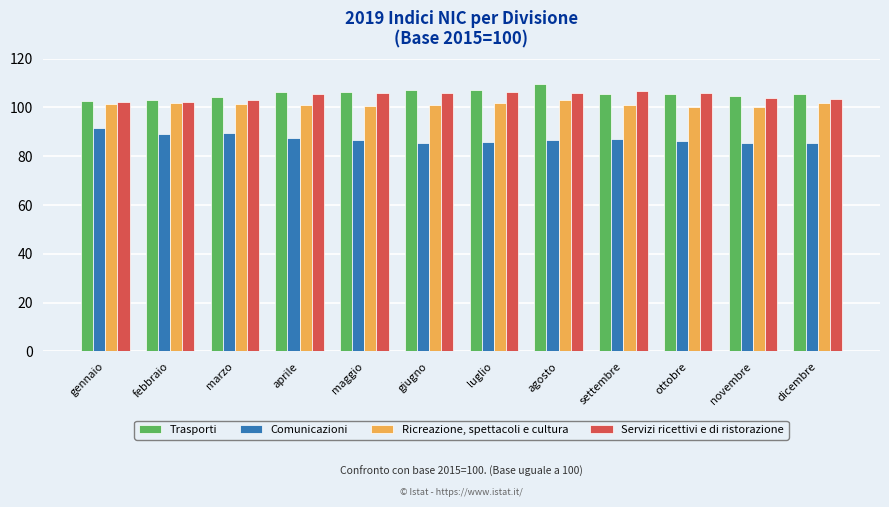

At how many categories does at least one series exceed 108?

1